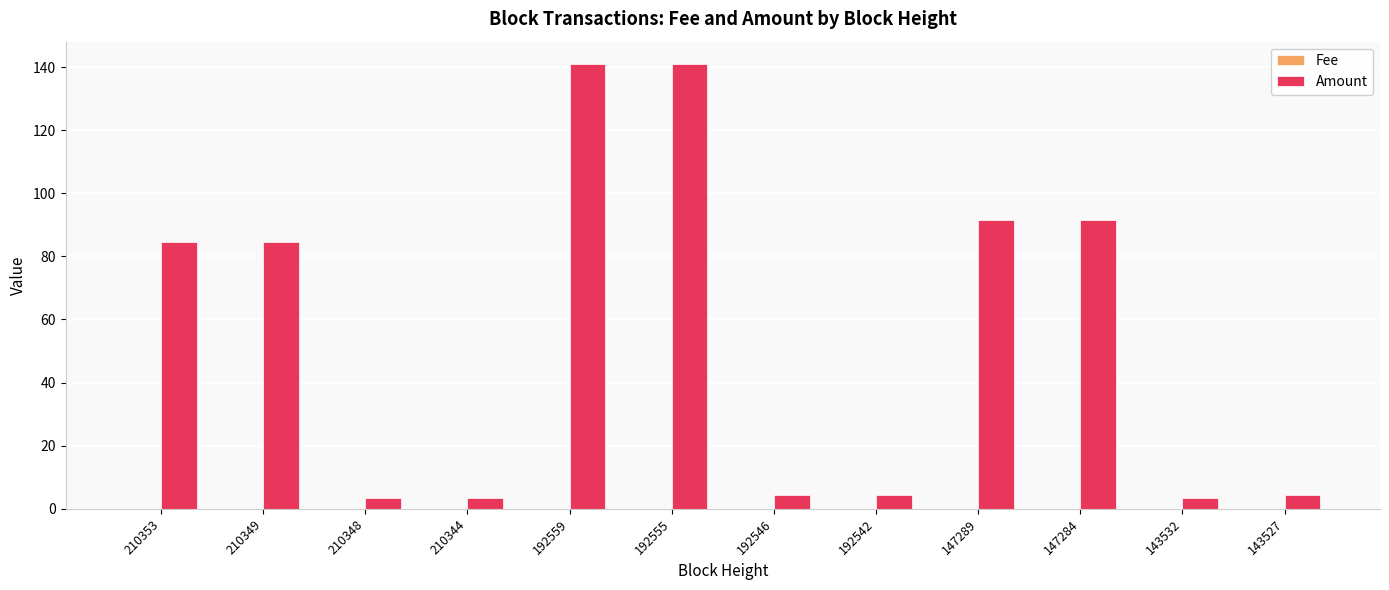

How many groups of bars are there?

12